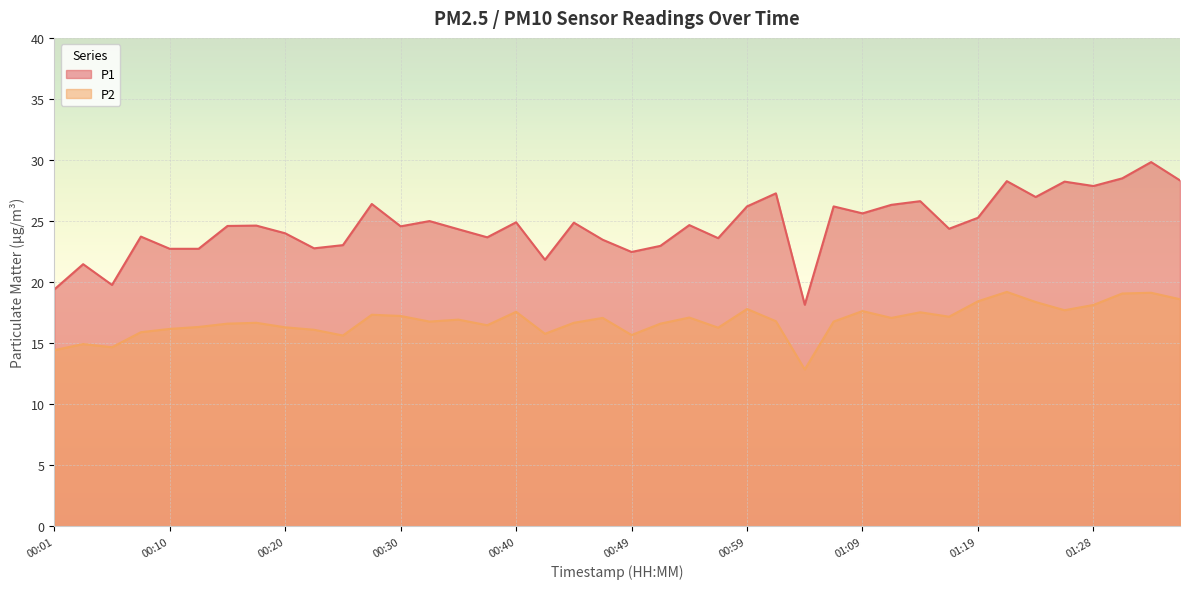

Reading left to right, list all the values displayed in this chart.

P1: 00:01=19.4	00:03=21.5	00:06=19.8	00:08=23.7	00:10=22.7	00:13=22.7	00:15=24.6	00:18=24.6	00:20=24.0	00:23=22.8	00:25=23.0	00:27=26.4	00:30=24.6	00:32=25.0	00:35=24.3	00:37=23.7	00:40=24.9	00:42=21.8	00:44=24.9	00:47=23.5	00:49=22.5	00:52=23.0	00:54=24.7	00:57=23.6	00:59=26.2	01:02=27.3	01:04=18.1	01:06=26.2	01:09=25.6	01:11=26.3	01:14=26.6	01:16=24.4	01:19=25.3	01:21=28.3	01:24=27.0	01:26=28.2	01:28=27.9	01:31=28.5	01:33=29.8	01:36=28.3
P2: 00:01=14.4	00:03=14.9	00:06=14.7	00:08=15.9	00:10=16.2	00:13=16.3	00:15=16.6	00:18=16.7	00:20=16.3	00:23=16.1	00:25=15.6	00:27=17.3	00:30=17.2	00:32=16.8	00:35=16.9	00:37=16.5	00:40=17.6	00:42=15.8	00:44=16.7	00:47=17.1	00:49=15.7	00:52=16.6	00:54=17.1	00:57=16.3	00:59=17.8	01:02=16.8	01:04=12.8	01:06=16.8	01:09=17.6	01:11=17.1	01:14=17.5	01:16=17.2	01:19=18.4	01:21=19.2	01:24=18.4	01:26=17.7	01:28=18.1	01:31=19.1	01:33=19.1	01:36=18.6